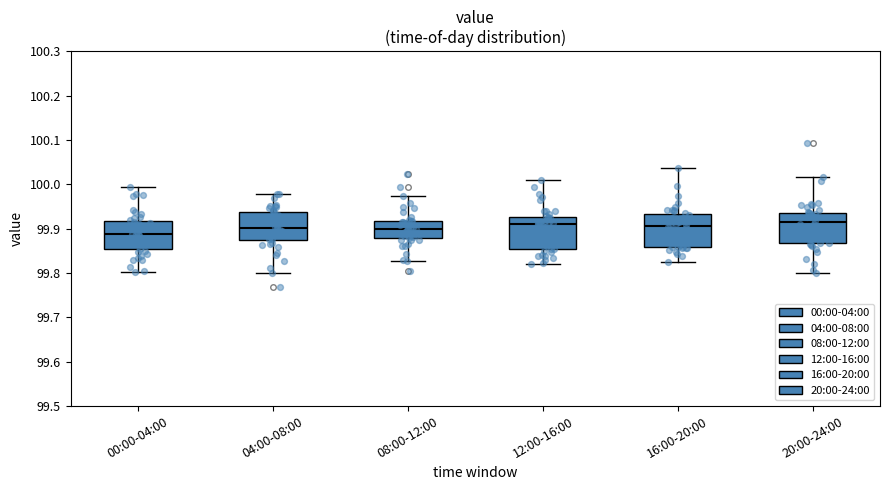

Where does the upper whisker of the box for 04:00-08:00 end on the y-axis? The values are not printed on the chart, so give them approximately, as read against the axis.

99.98